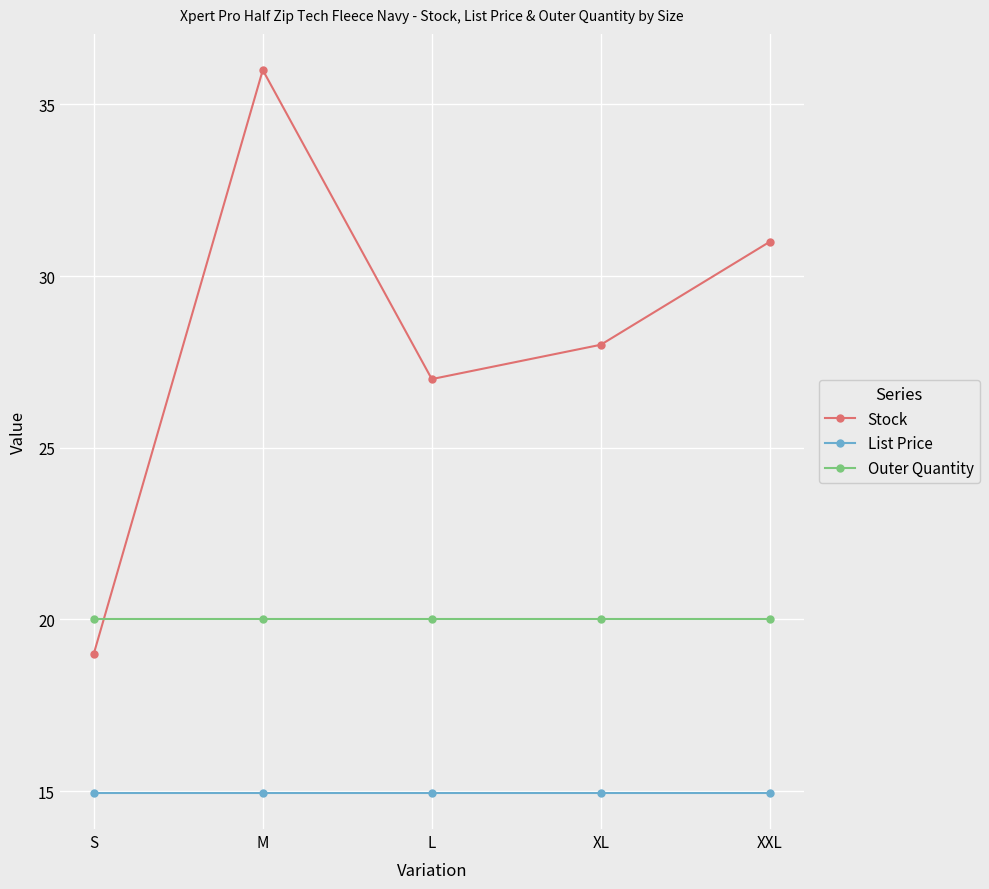

True or false: Stock and Outer Quantity intersect in this chart.

True